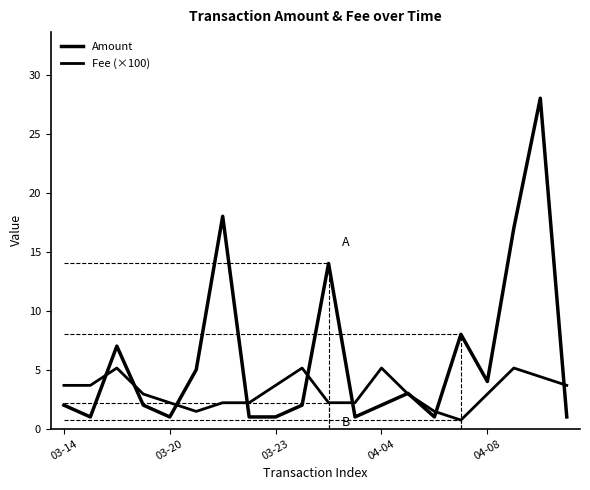

How many distinct data groups are displayed?

2